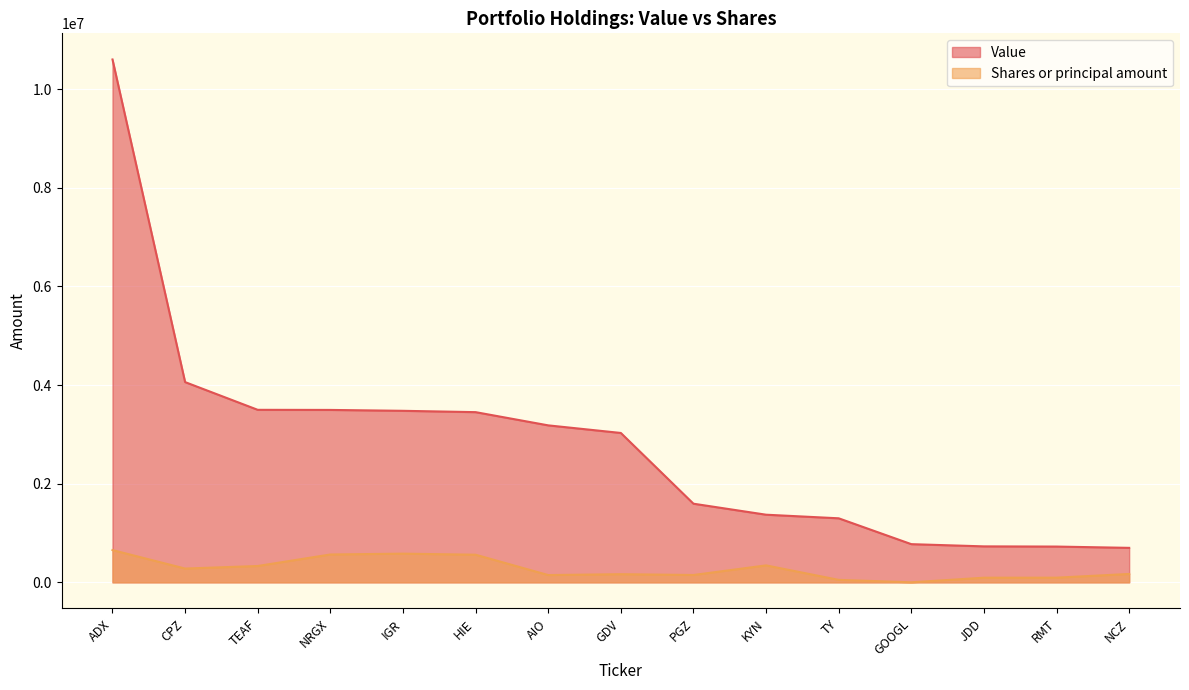

At how many categories does at least one series exceed 3277276?

6